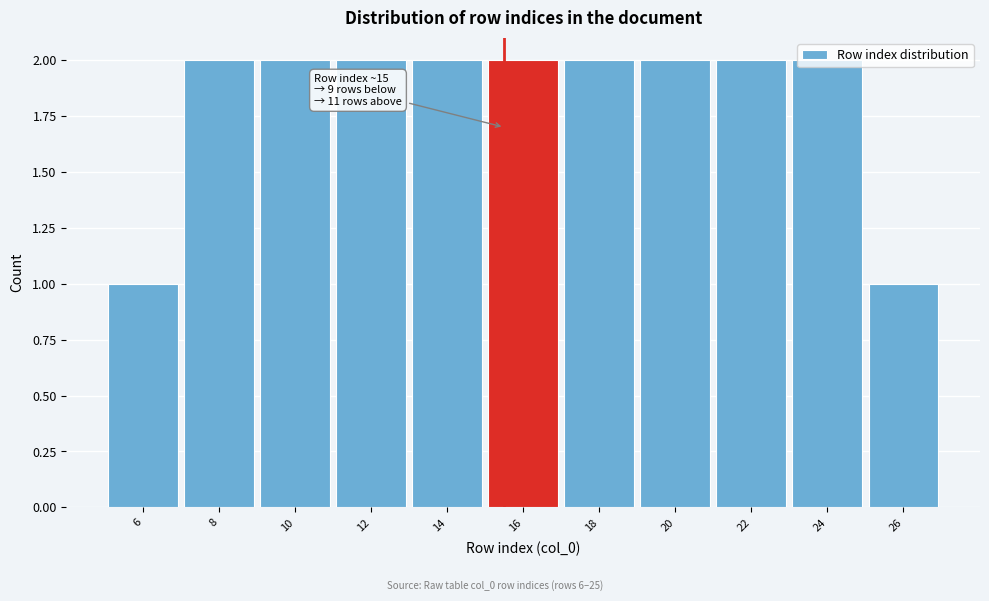

What is the value of the 9th bar from the left?

2